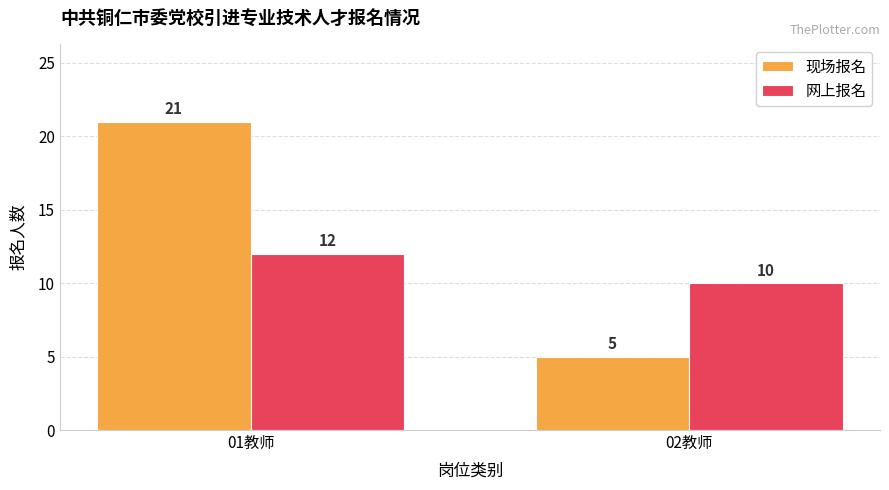

Is the value of 网上报名 at 01教师 greater than the value of 现场报名 at 01教师?

No